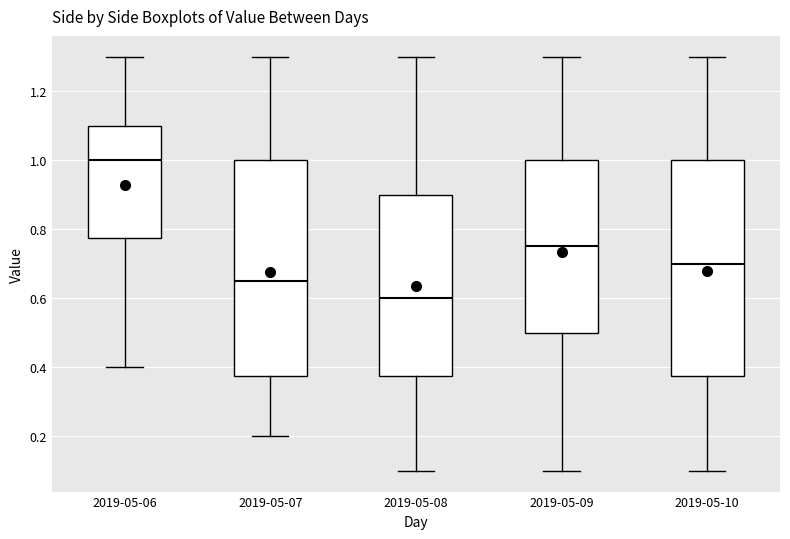

Reading left to right, transcribe this box plot: for each box, give where its median line is, the range the box spans, and where its two whiskers end, as read against the y-axis. The values are not printed on the chart, so give them approximately, as read against the axis.

2019-05-06: median 1.00, box 0.78 to 1.10, whiskers 0.40 to 1.30
2019-05-07: median 0.66, box 0.38 to 1.00, whiskers 0.20 to 1.30
2019-05-08: median 0.60, box 0.38 to 0.90, whiskers 0.10 to 1.30
2019-05-09: median 0.76, box 0.50 to 1.00, whiskers 0.10 to 1.30
2019-05-10: median 0.70, box 0.38 to 1.00, whiskers 0.10 to 1.30